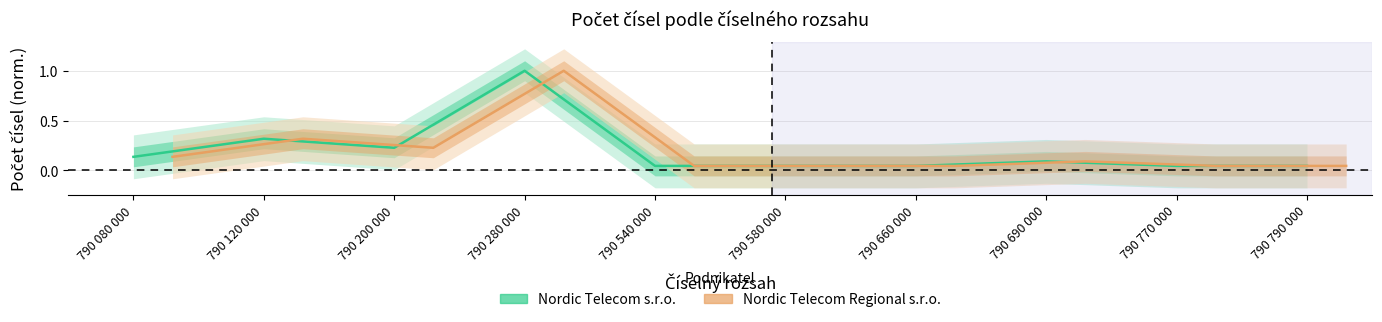

What is the sum of the Nordic Telecom Regional s.r.o. values at 790 660 000 and 790 790 000?

0.1